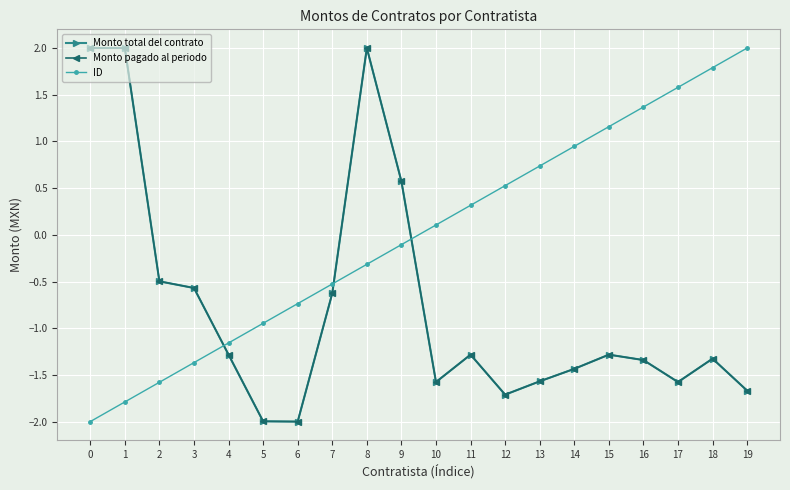

What is the sum of all Monto total del contrato values?

-15.2